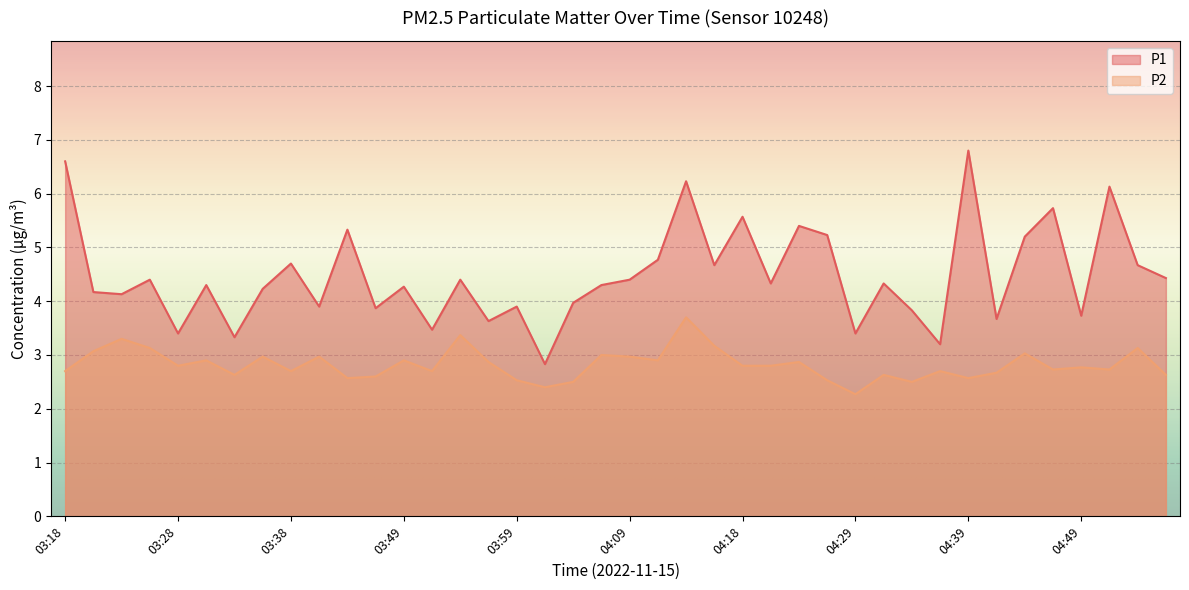

Which series changed the most between 03:18 and 03:35?

P1